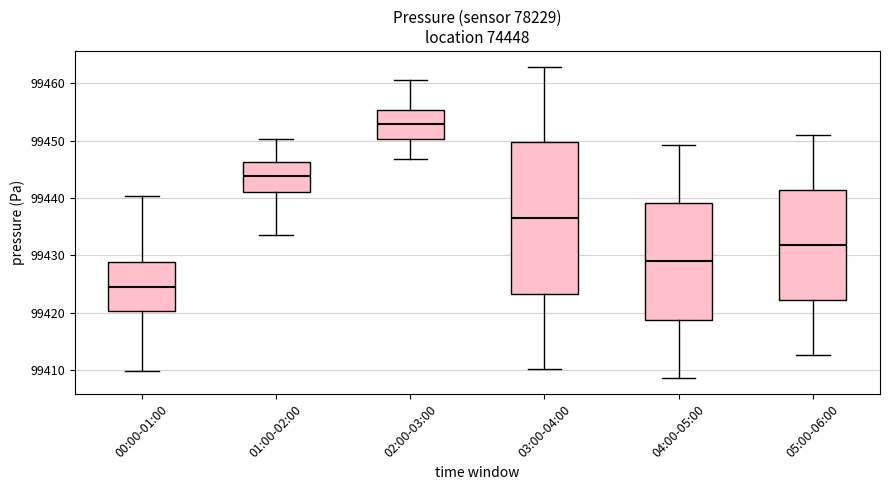

Which box's median line is the highest?

02:00-03:00